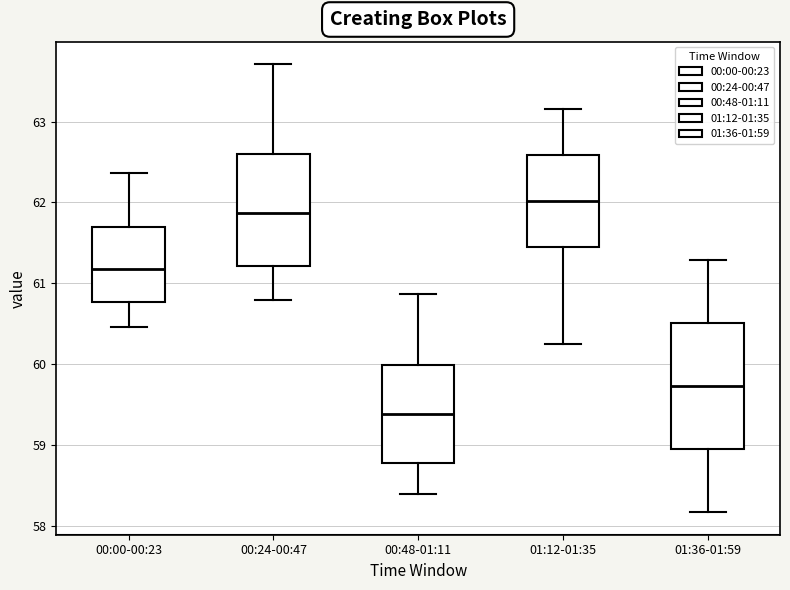

Reading left to right, read every box against the y-axis: the position of its median line, the range the box covers, and the ends of its whiskers. The values are not printed on the chart, so give them approximately, as read against the axis.

00:00-00:23: median 61.2, box 60.8 to 61.7, whiskers 60.5 to 62.4
00:24-00:47: median 61.9, box 61.2 to 62.6, whiskers 60.8 to 63.7
00:48-01:11: median 59.4, box 58.8 to 60.0, whiskers 58.4 to 60.9
01:12-01:35: median 62.0, box 61.4 to 62.6, whiskers 60.3 to 63.2
01:36-01:59: median 59.7, box 58.9 to 60.5, whiskers 58.2 to 61.3